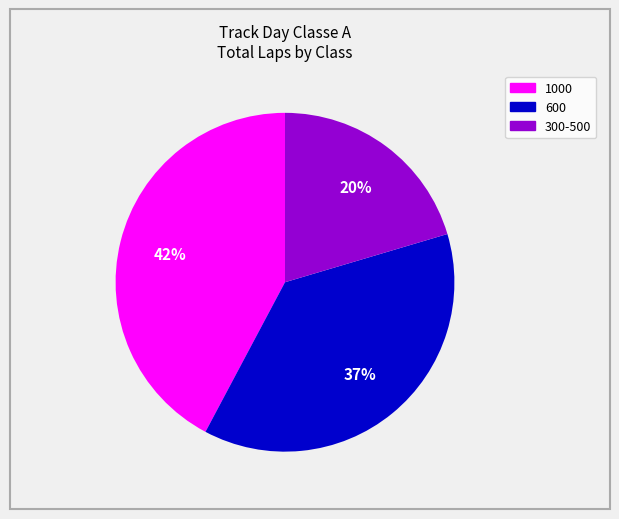

To the nearest percent, what is the difference between the largest and smallest slice percentages?

22%